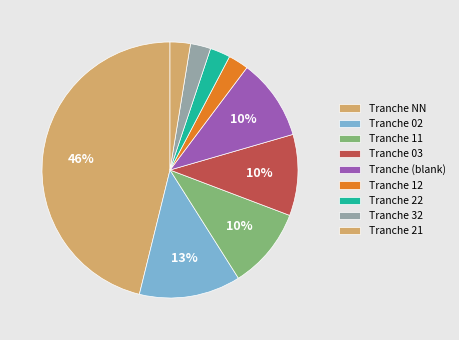

How many slices are in this pie chart?

9